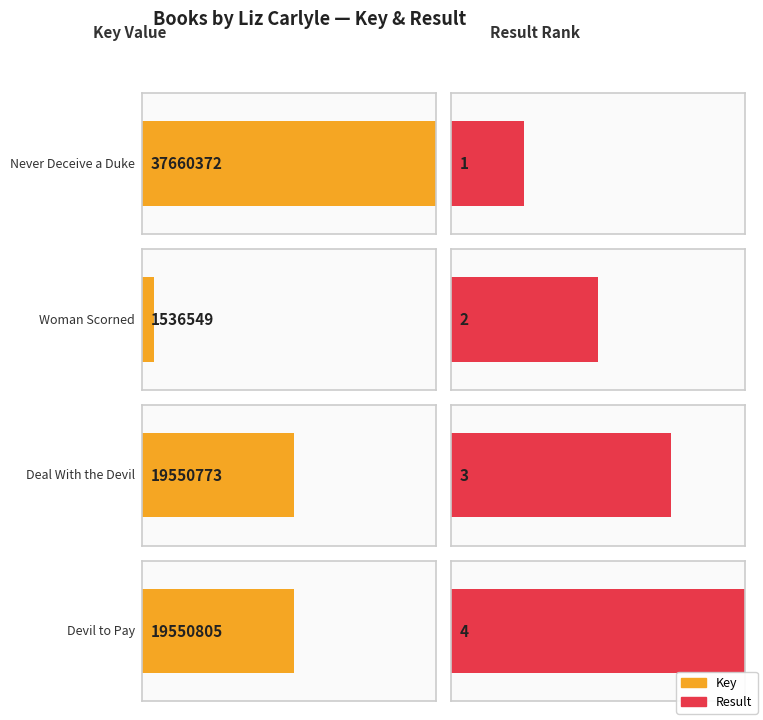

What is the average value of the Result series?

2